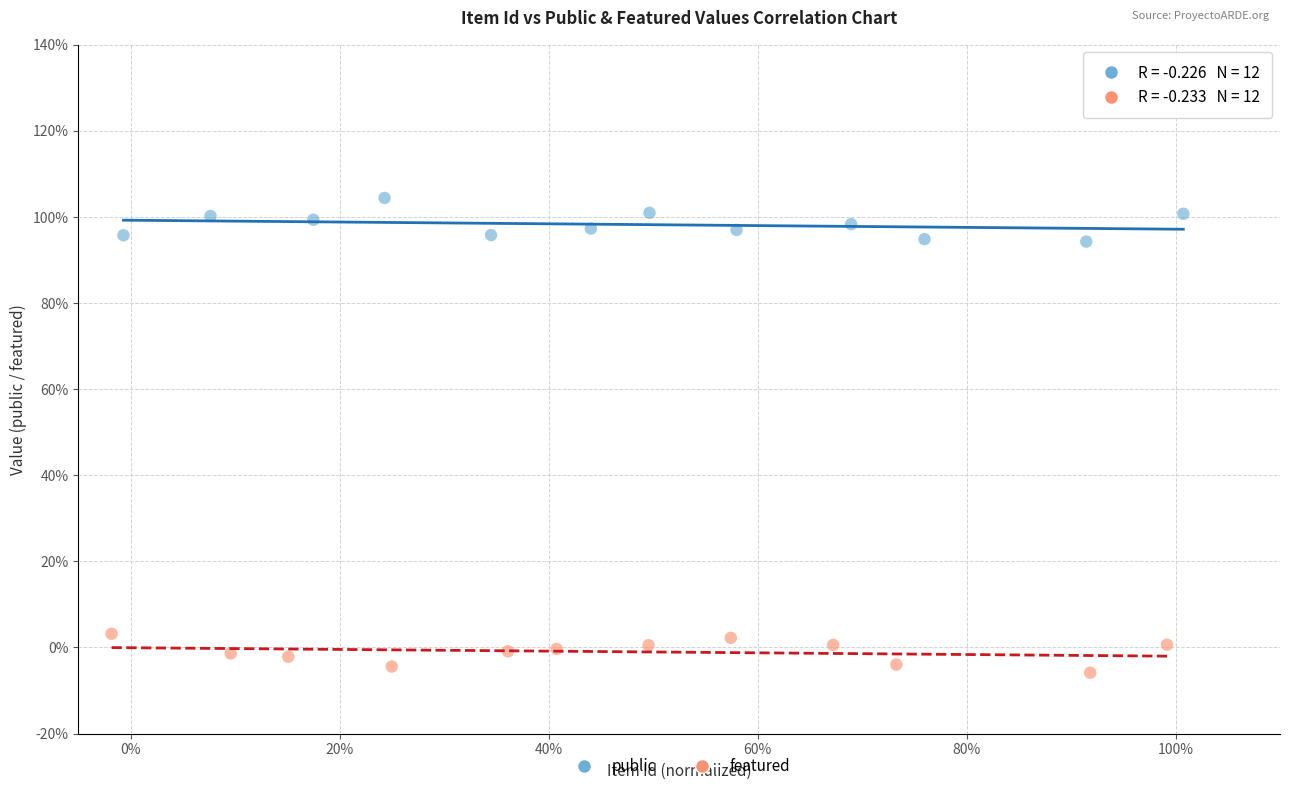

Which series contains the lowest Y value?

featured